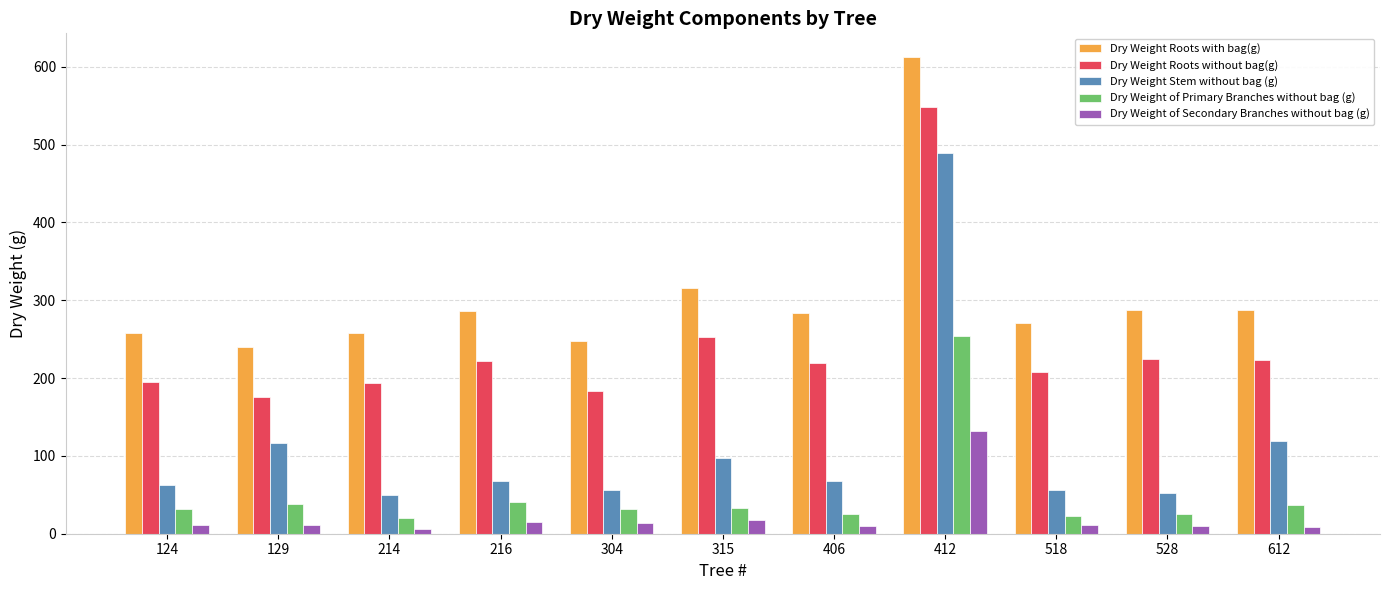

What is the value of the Dry Weight of Secondary Branches without bag (g) bar at the 4th from the left?

15.1